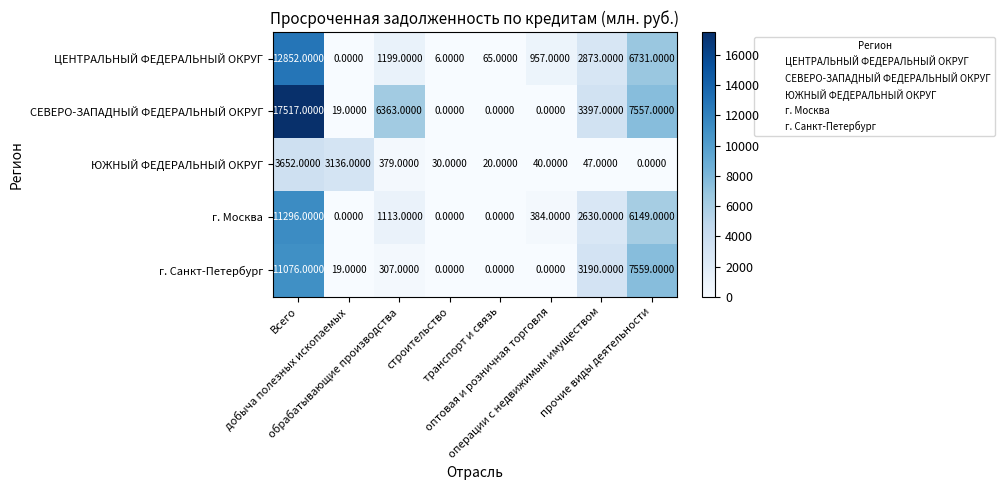

Which series has the widest spread of values?

СЕВЕРО-ЗАПАДНЫЙ ФЕДЕРАЛЬНЫЙ ОКРУГ